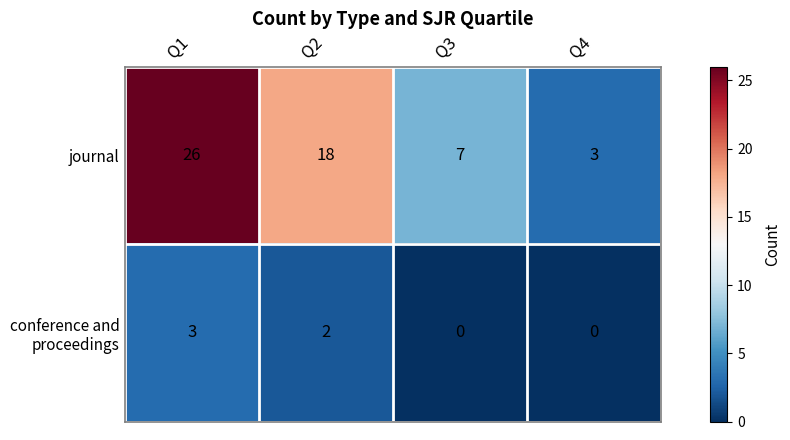

What is the maximum value for journal?

26